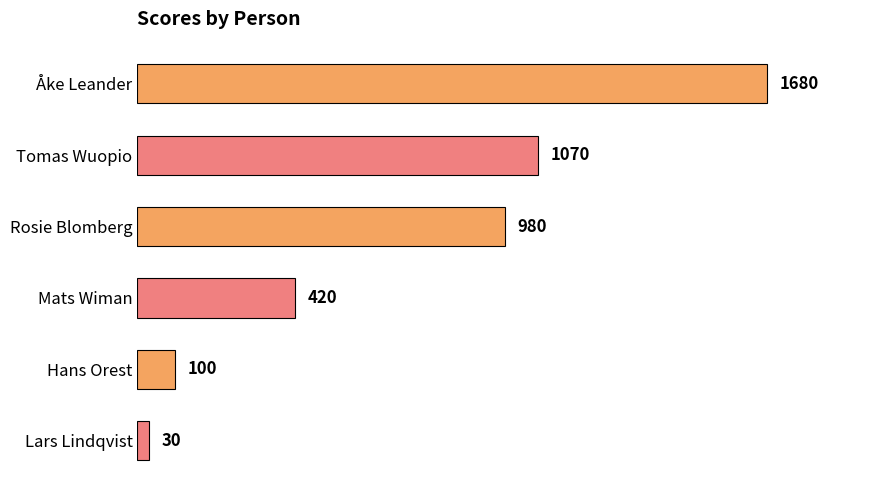

What is the smallest value displayed?

30